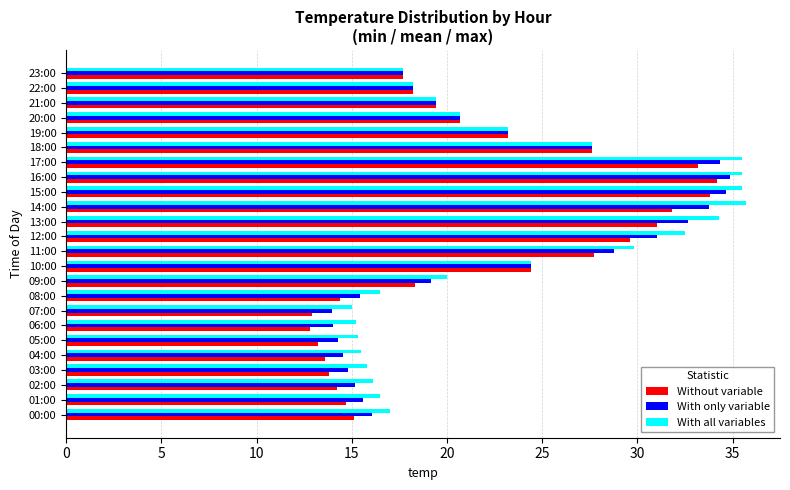

Is the value of Without variable at 18:00 greater than the value of With only variable at 09:00?

Yes